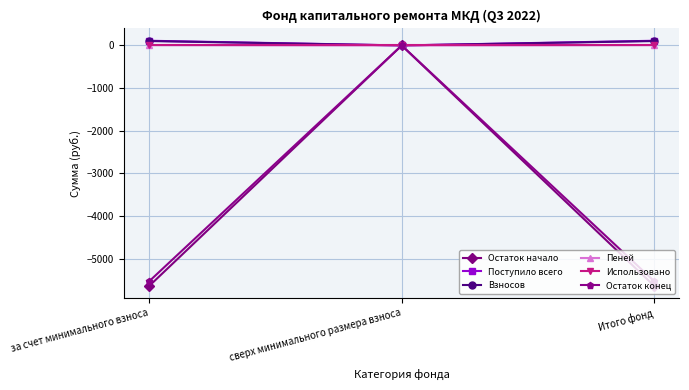

What is the spread (max minus min) of values at Итого фонд?

5746.7